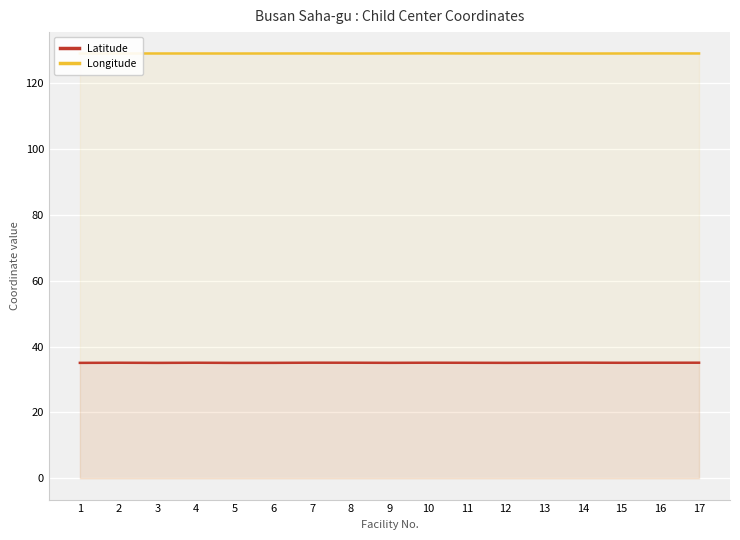

Where is the first local maximum for Latitude?

2